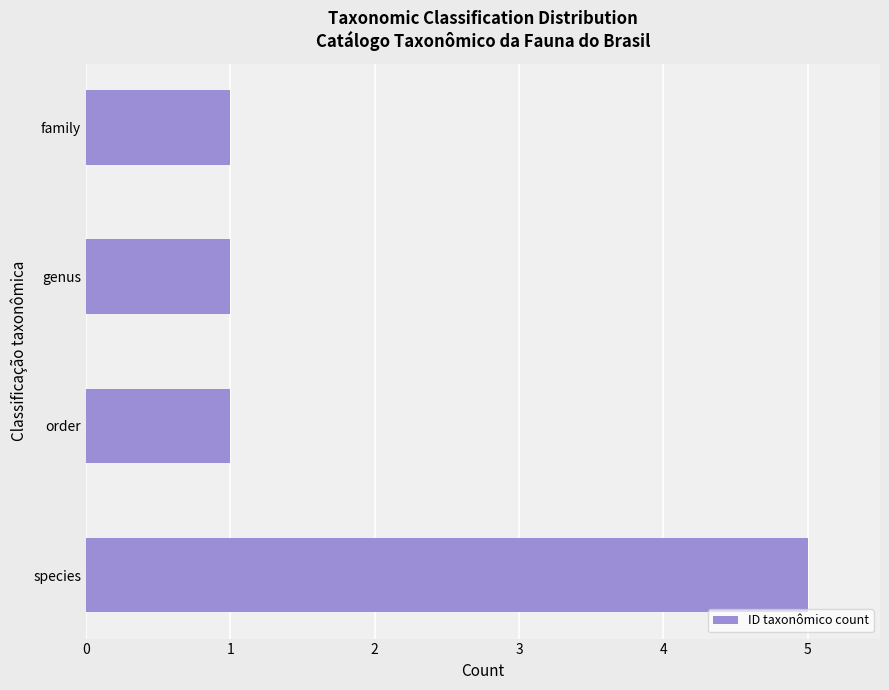

At which category does the chart reach its peak across all series?

species